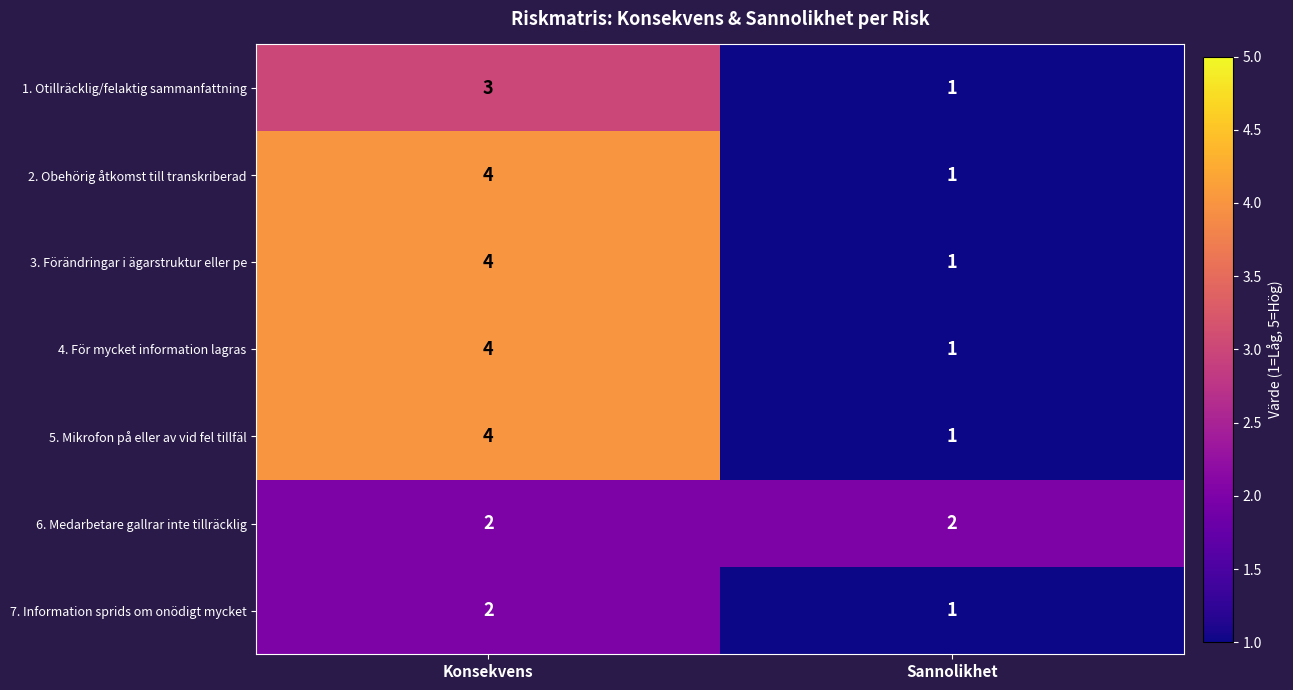

List the labels in order of 5. Mikrofon på eller av vid fel tillfäl value, smallest first.

Sannolikhet, Konsekvens